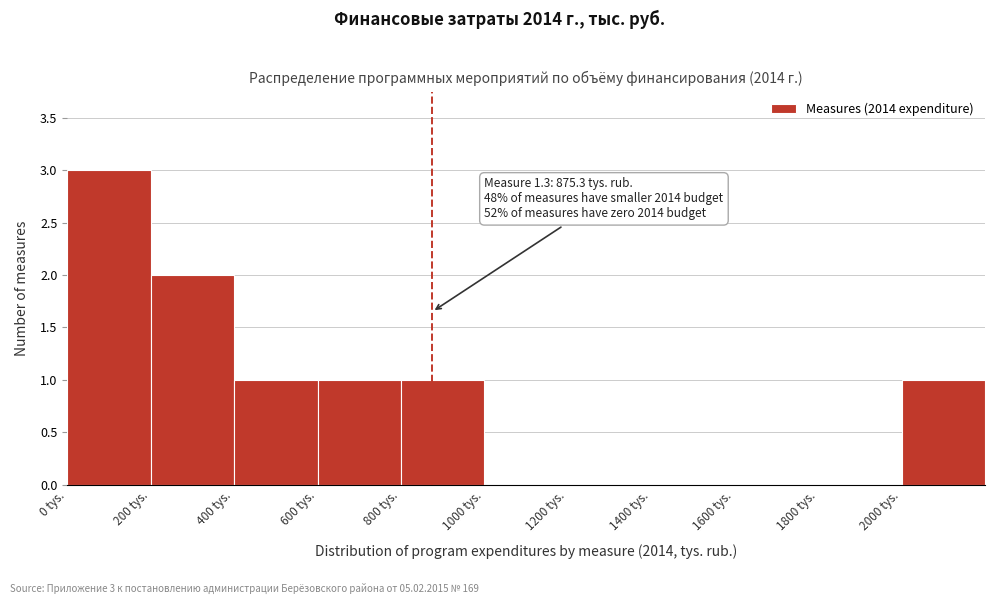

Over which range of the x-axis is the bar tallest?

0 to 200